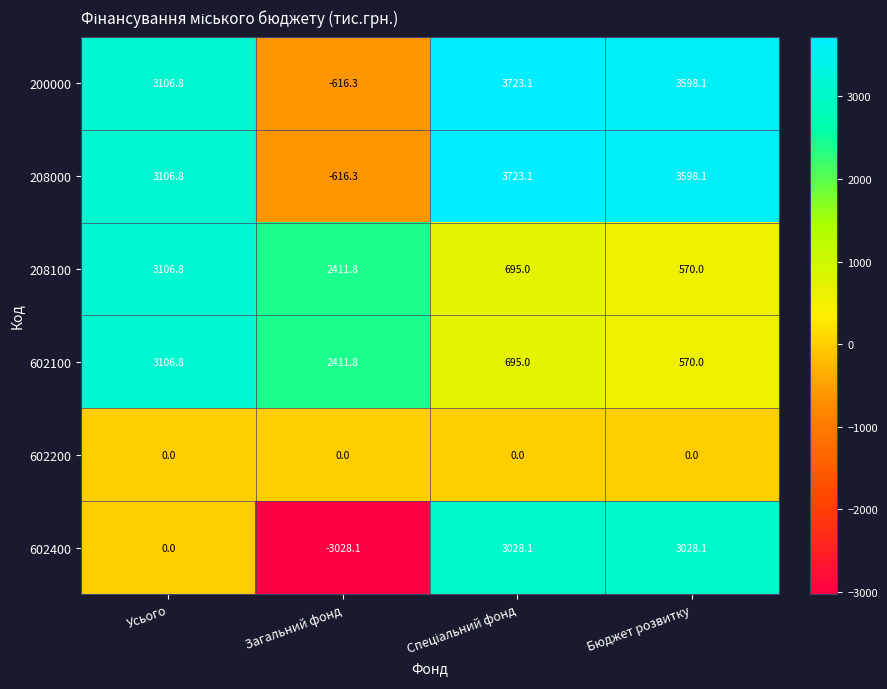

Reading left to right, transcribe all the data shown in this chart.

200000: 3106.8	-616.3	3723.1	3598.1
208000: 3106.8	-616.3	3723.1	3598.1
208100: 3106.8	2411.8	695.0	570.0
602100: 3106.8	2411.8	695.0	570.0
602200: 0.0	0.0	0.0	0.0
602400: 0.0	-3028.1	3028.1	3028.1